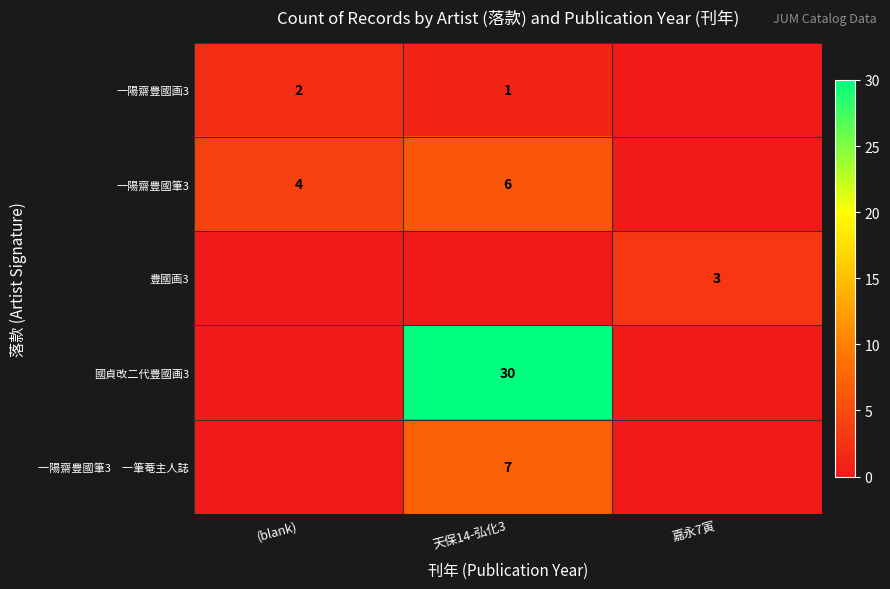

Is the value of 豊國画3 at 嘉永7寅 greater than the value of 一陽齋豊國画3 at (blank)?

Yes